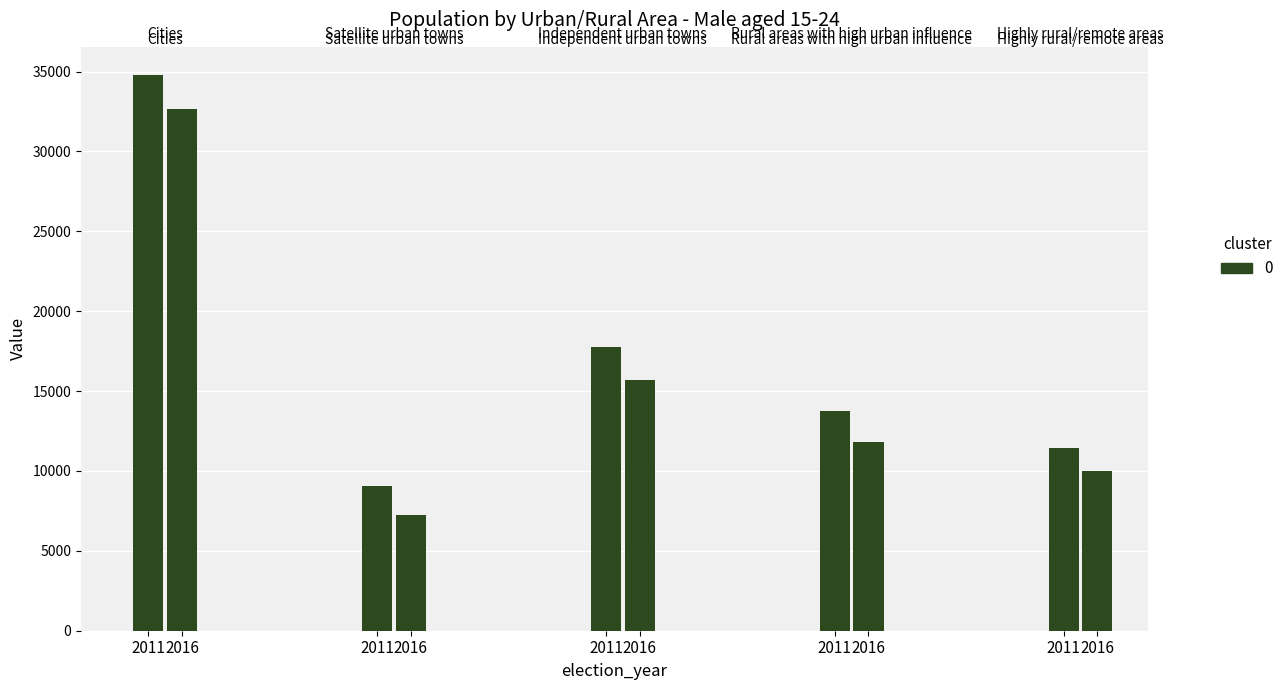

Reading right to left, transcribe all the data shown in this chart.

Cities: 32659	34804
Satellite urban towns: 7267	9083
Independent urban towns: 15714	17786
Rural areas with high urban influence: 11838	13775
Highly rural/remote areas: 10013	11447